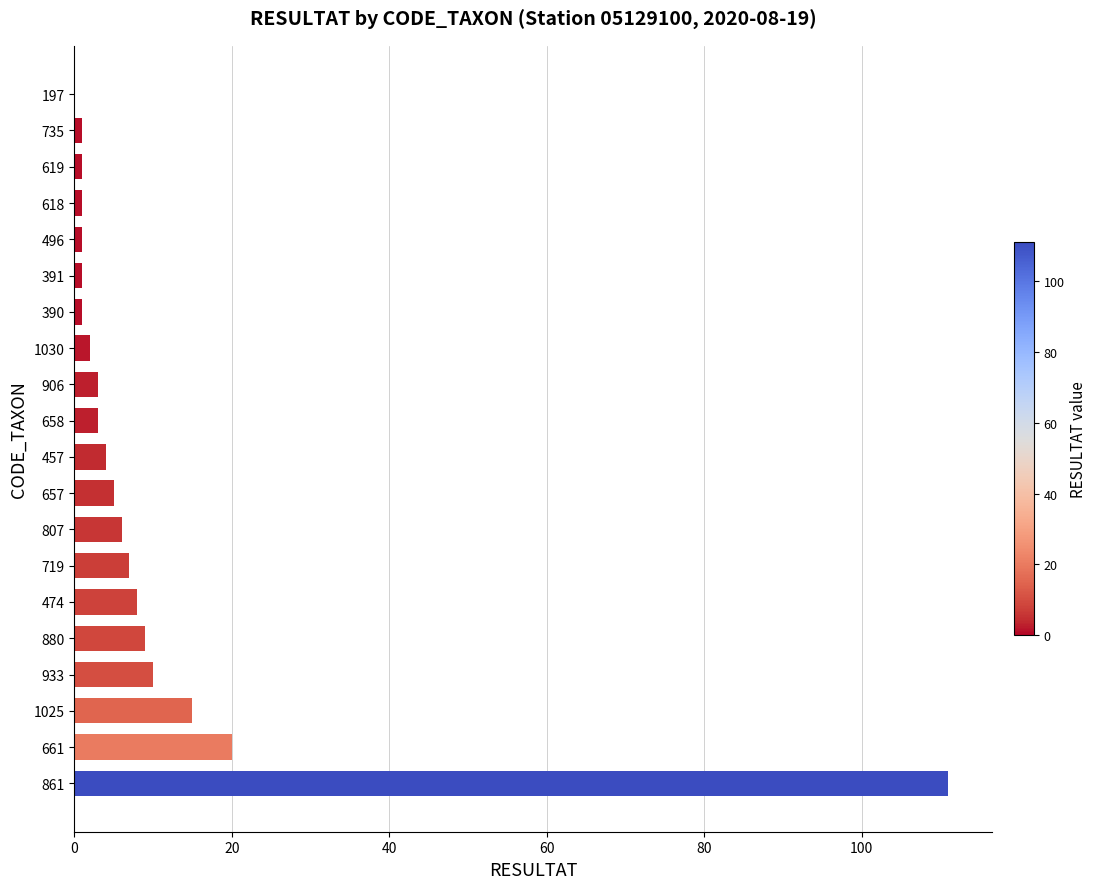

What is the sum of all values?

209